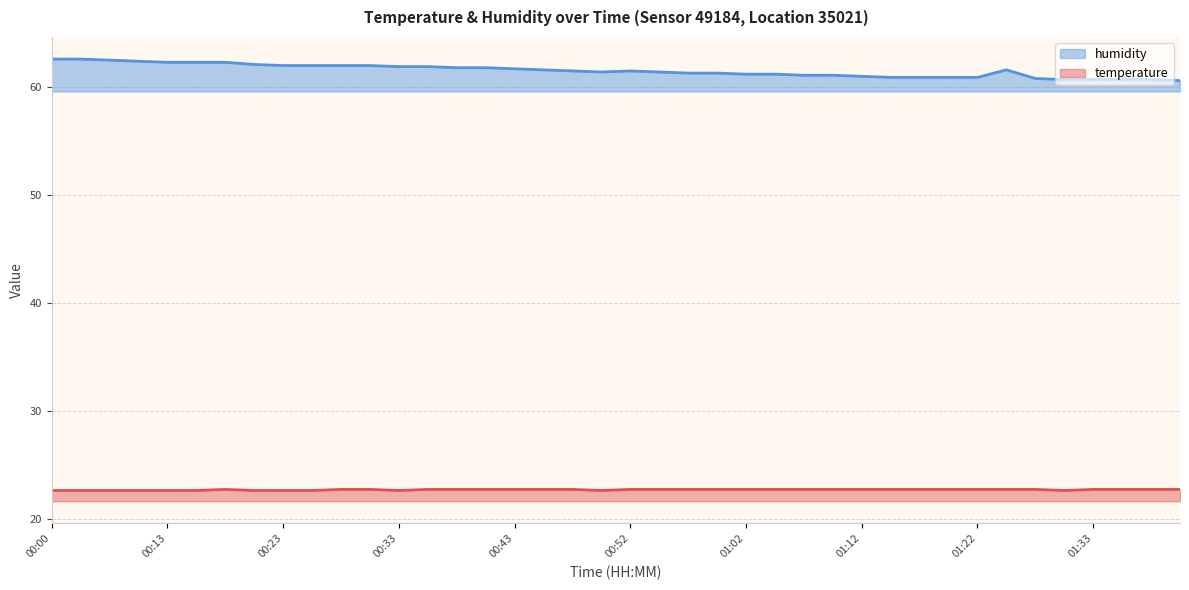

What is the sum of all humidity values?

2461.2